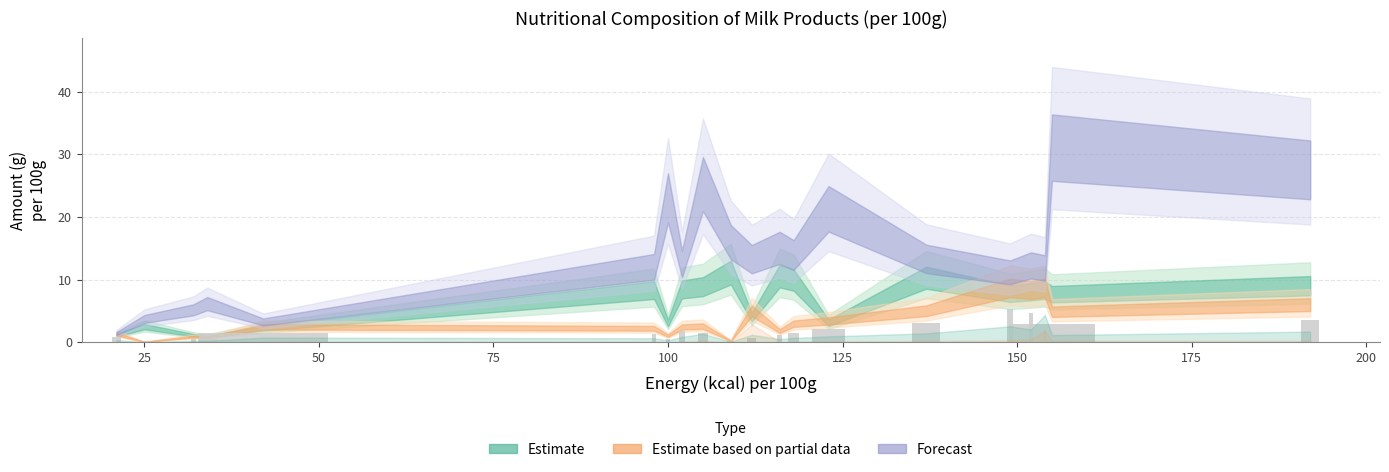

What is the maximum value shown in the chart?

5.4